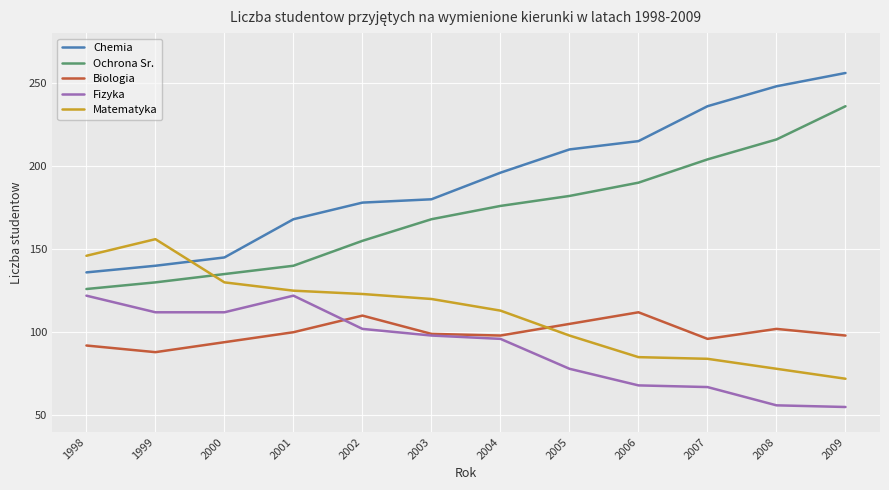

True or false: Matematyka has a value of 84 at 2007.

True